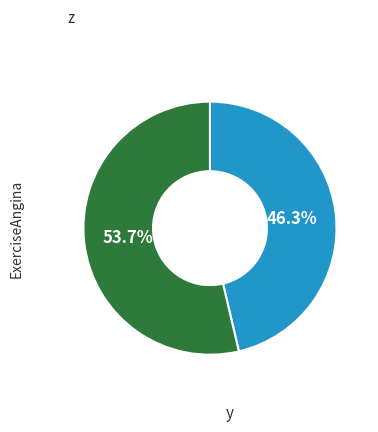

Is there a majority slice in this chart?

Yes